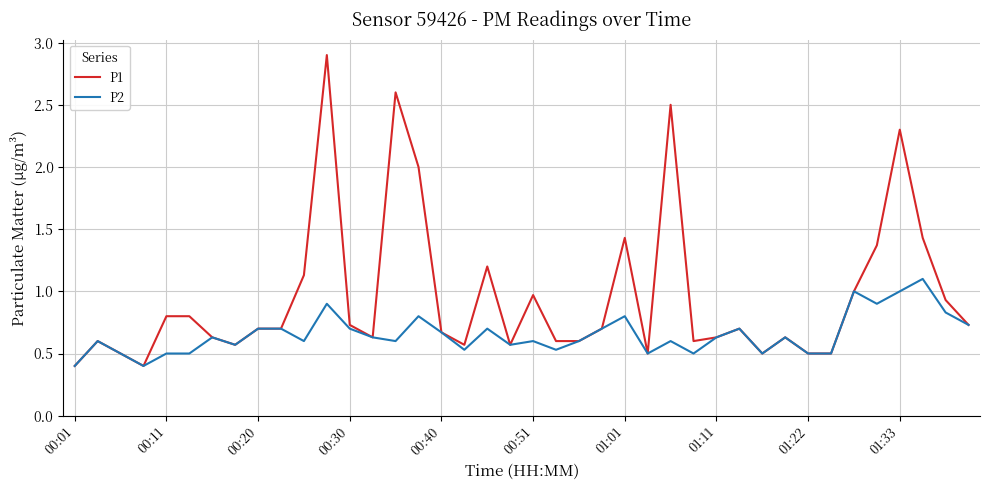

How many categories are shown in the chart?

40